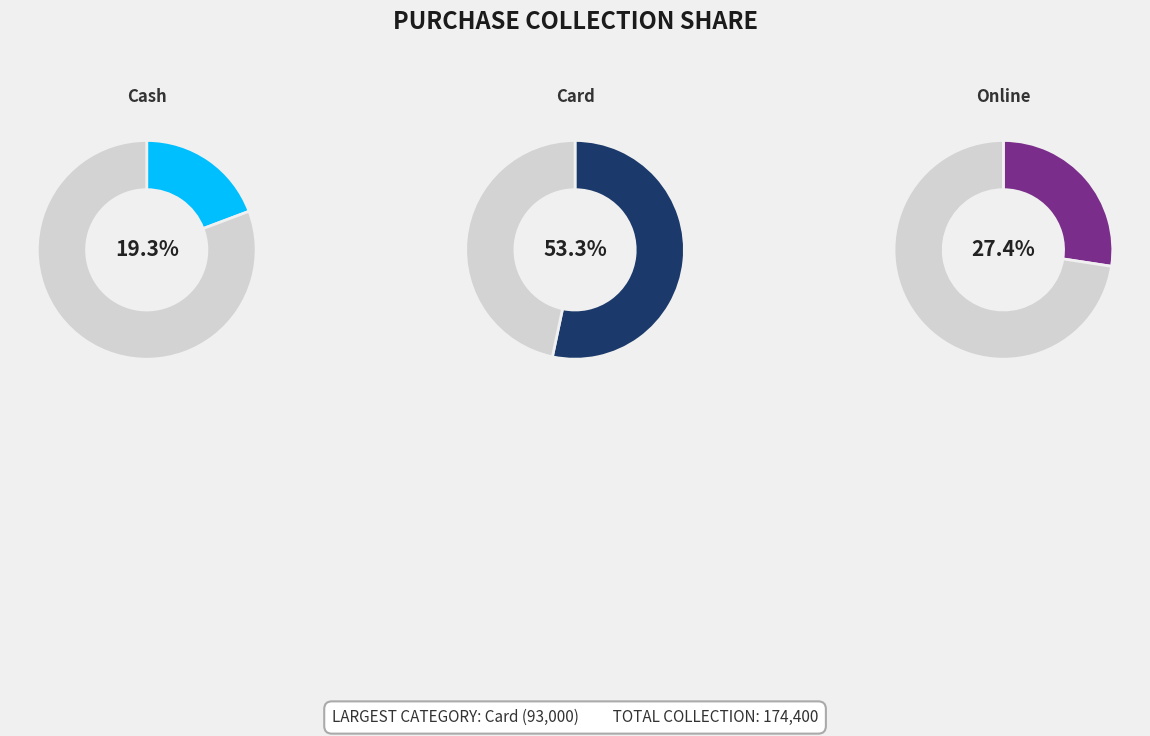

Which category has the smallest portion of the pie?

Cash